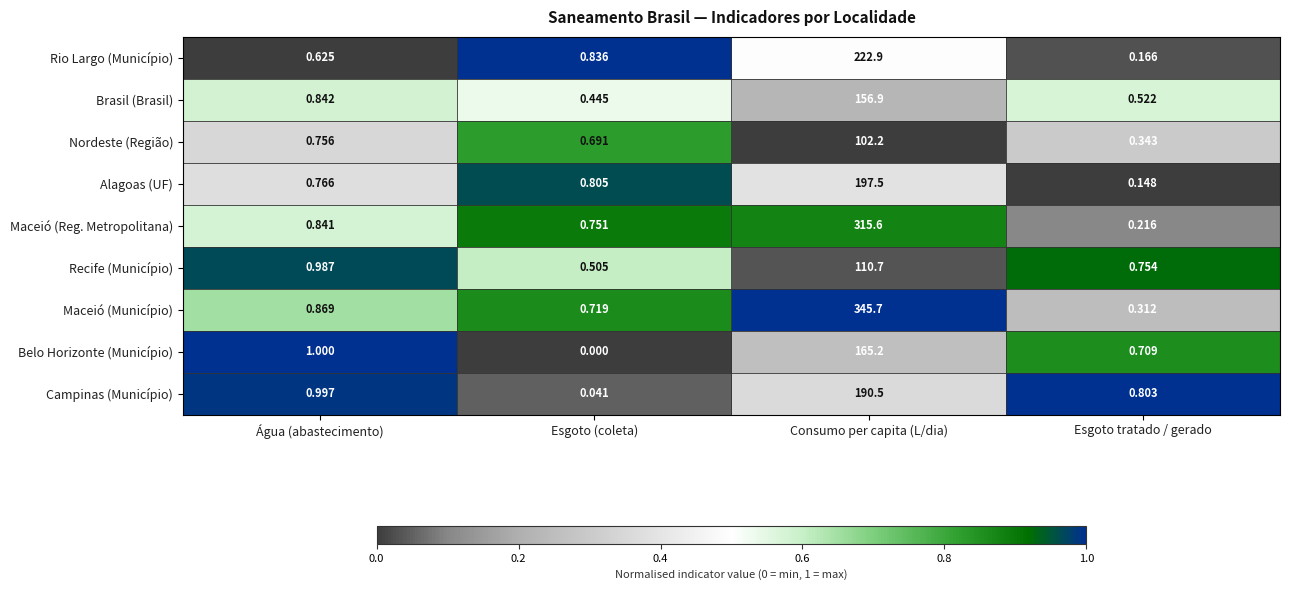

What is the greatest value displayed?

345.7